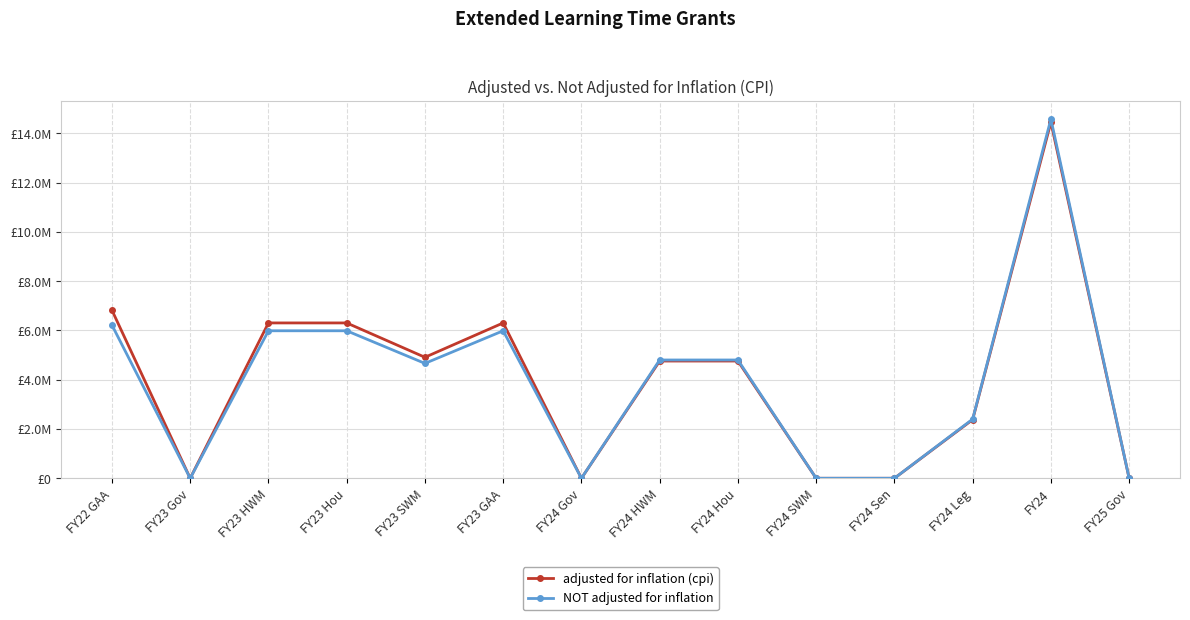

What is the difference between the NOT adjusted for inflation values at FY24 HWM and FY23 GAA?

1185582